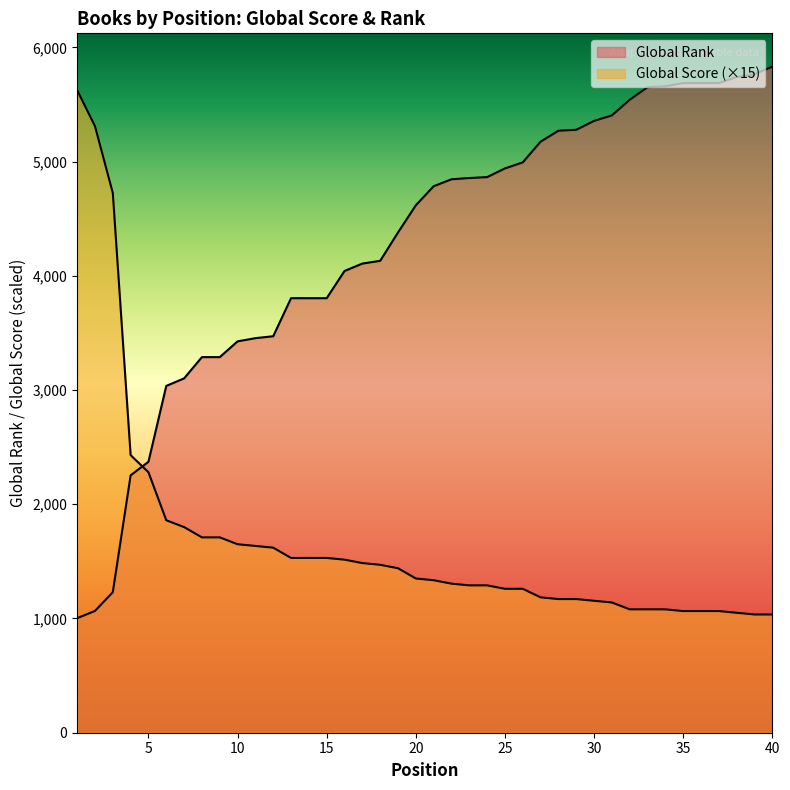

What is the sum of the Global Score values at 13 and 38?

2580